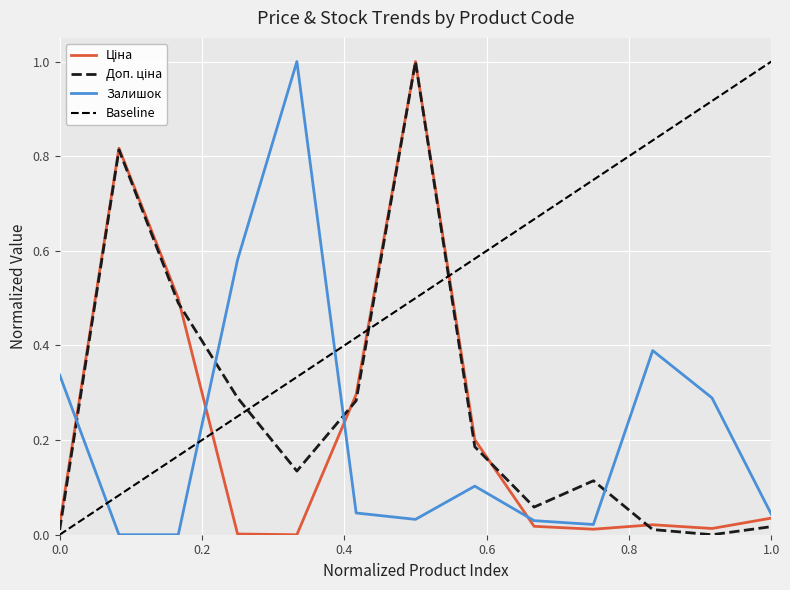

What is the maximum value for Залишок?

1.0